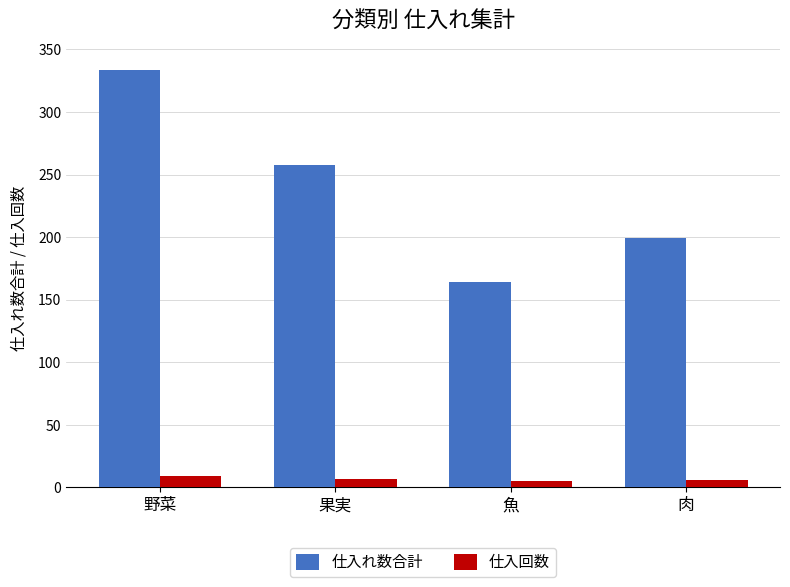

What is the maximum value for 仕入れ数合計?

334